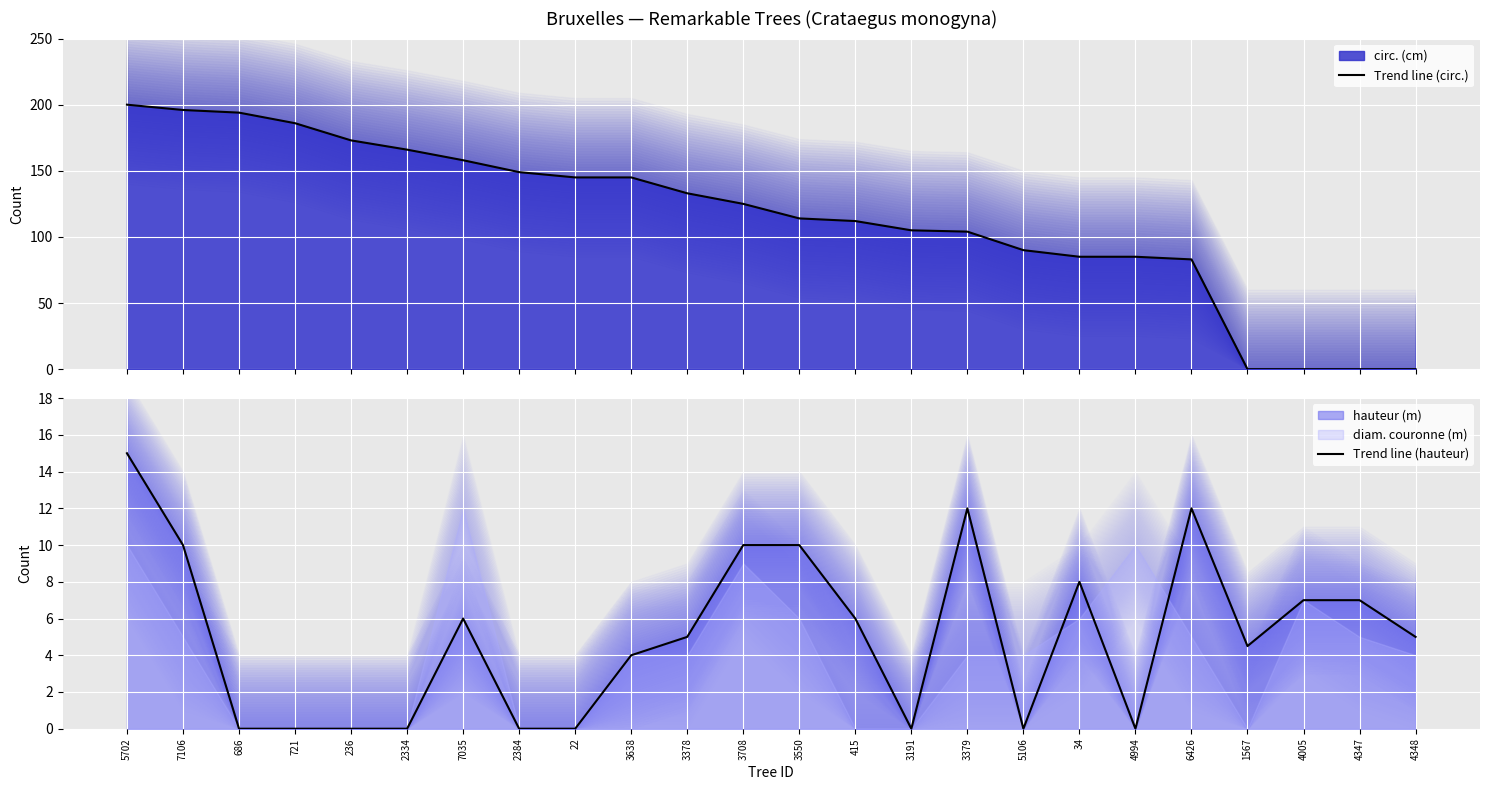

Is the value of Trend line (hauteur) at 3708 greater than the value of Trend line (circ.) at 3378?

No